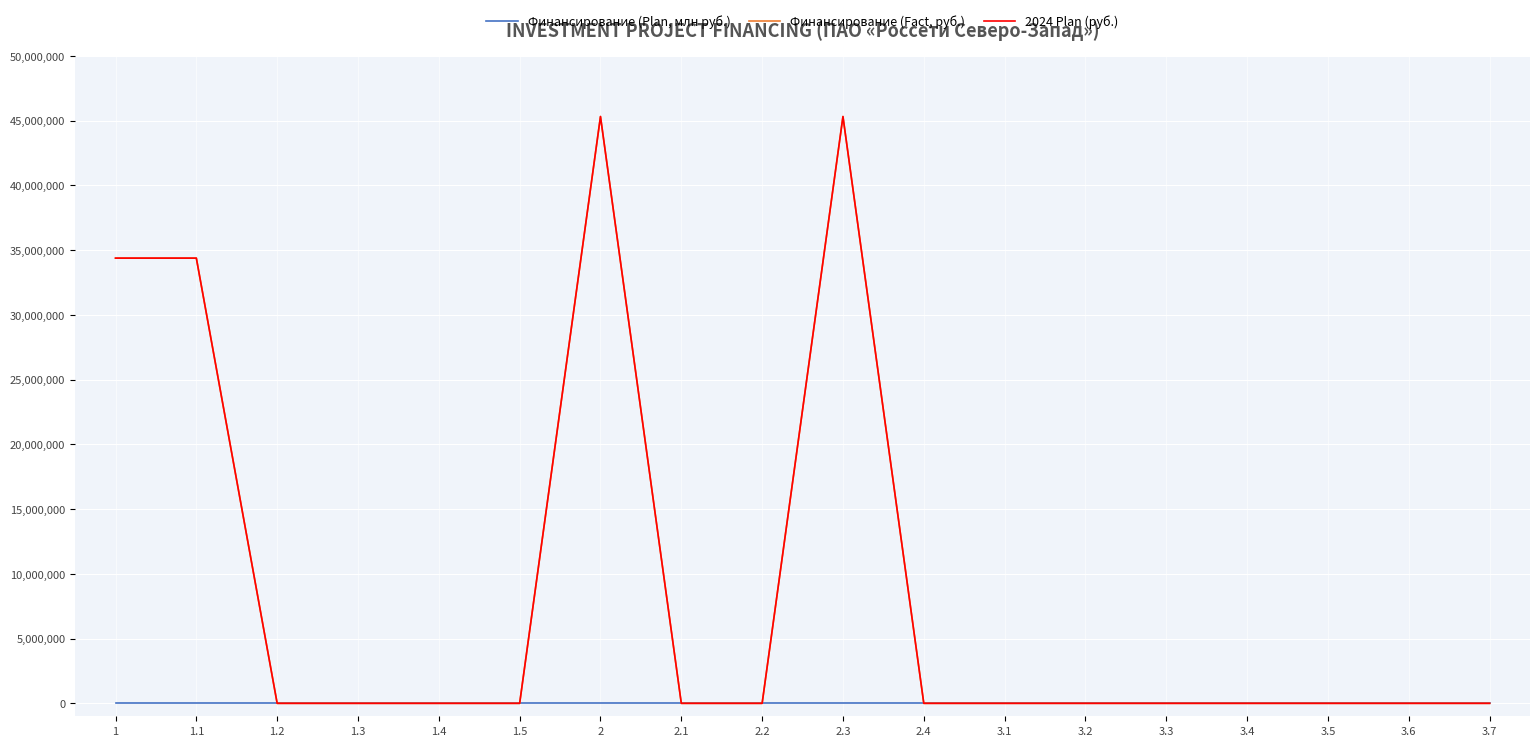

At how many categories does at least one series exceed 4103443?

4